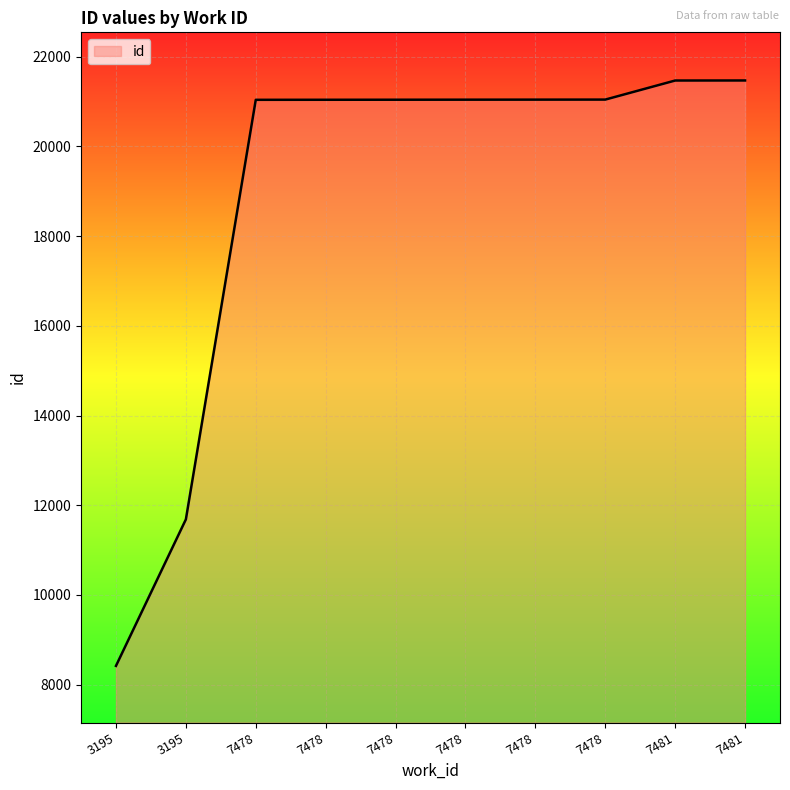

What is the maximum value shown in the chart?

21469